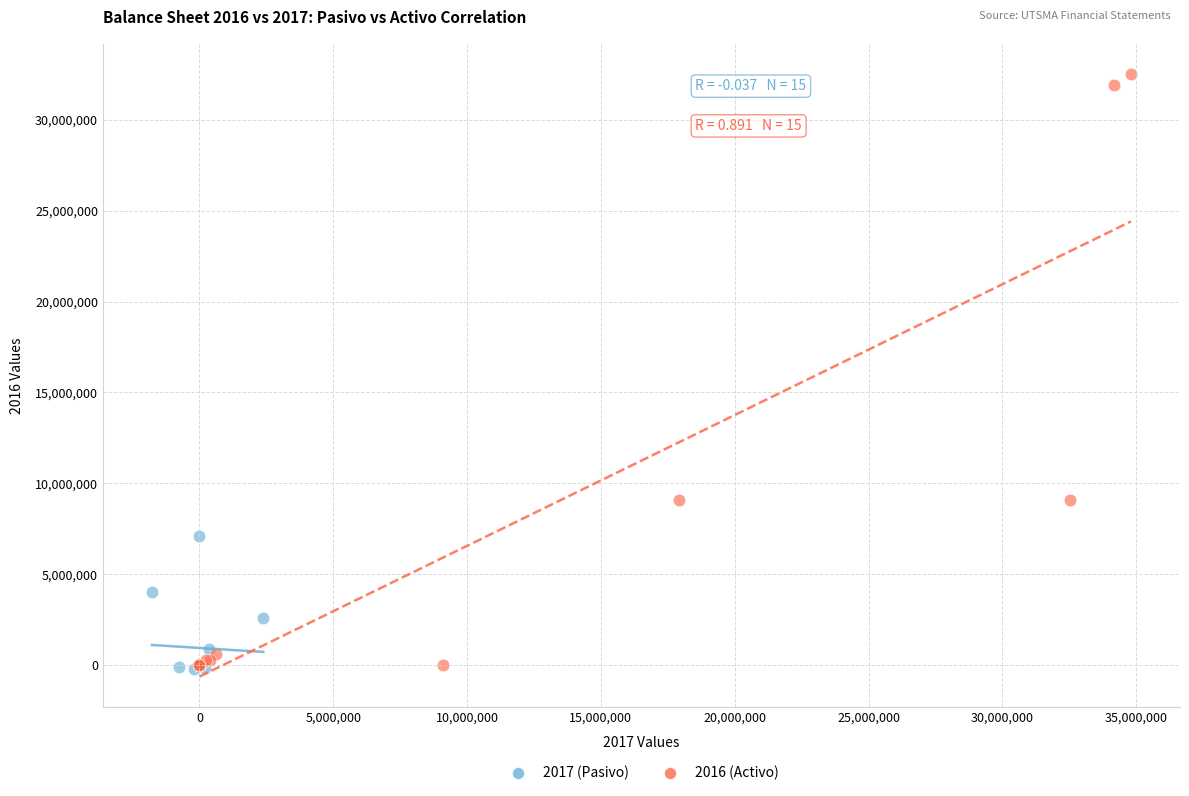

Which series has the widest spread of Y values?

2016 (Activo)